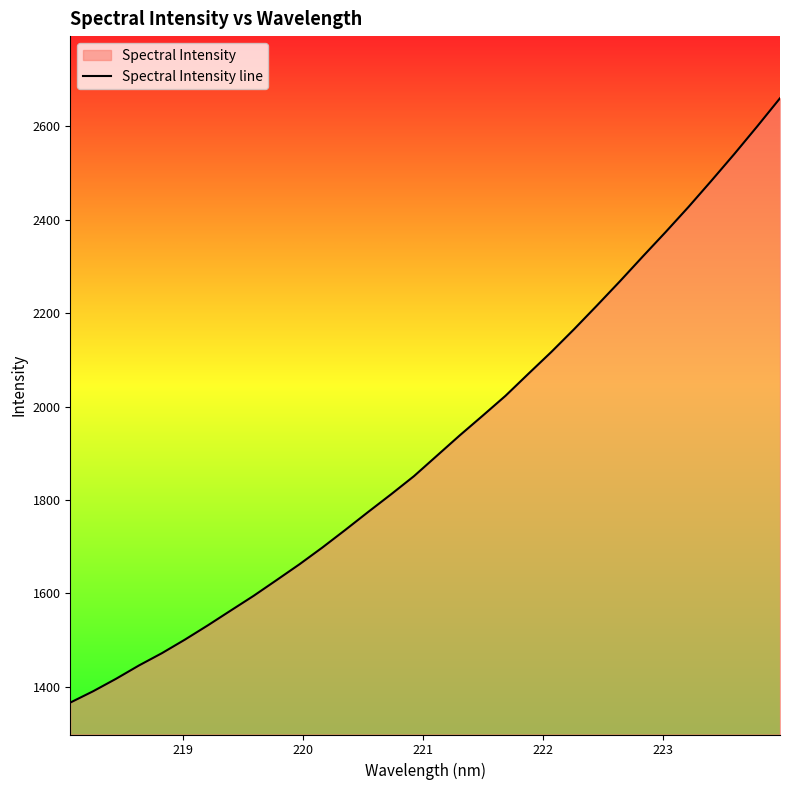

What is the maximum value shown in the chart?

2660.0